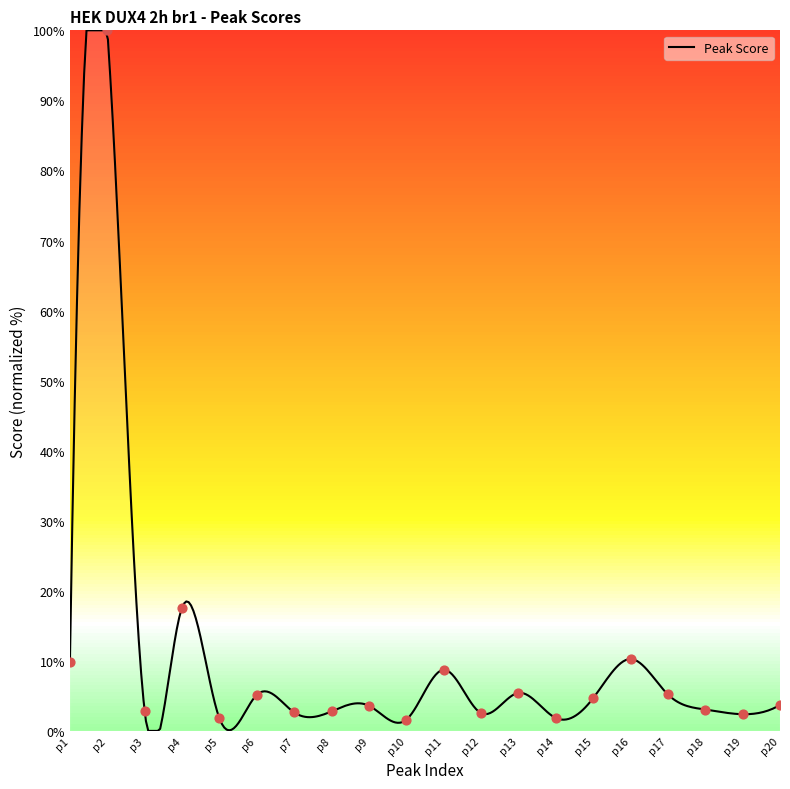

Which has a higher value, p18 or p7?

p18